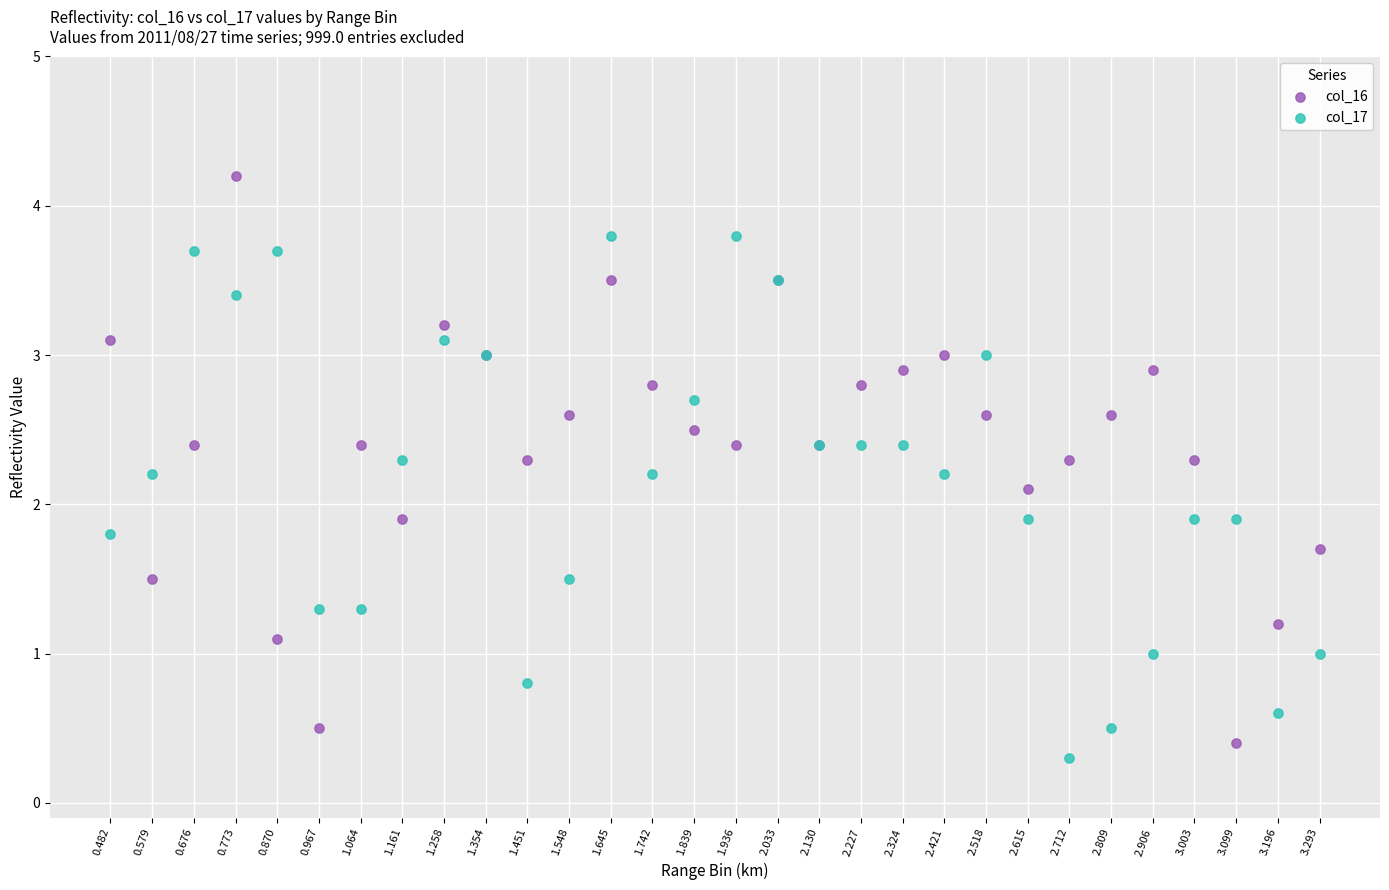

Which series contains the highest Y value?

col_16